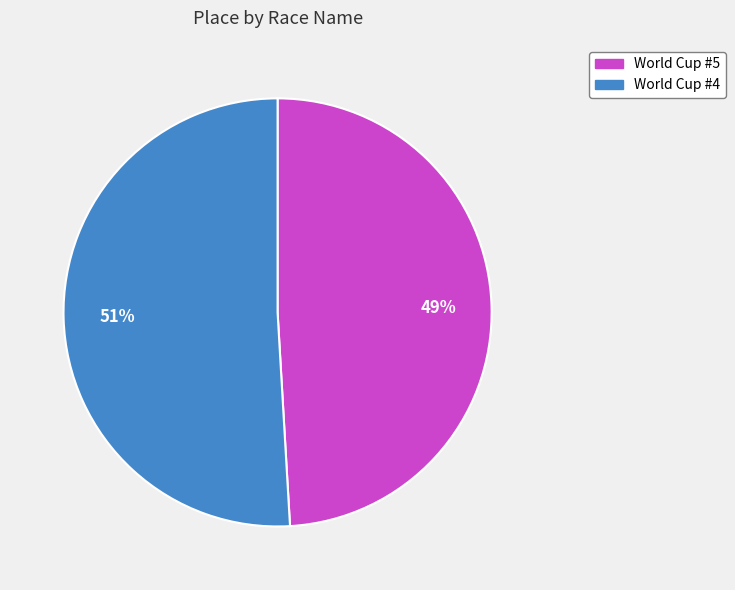

Which has a higher value, World Cup #4 or World Cup #5?

World Cup #4